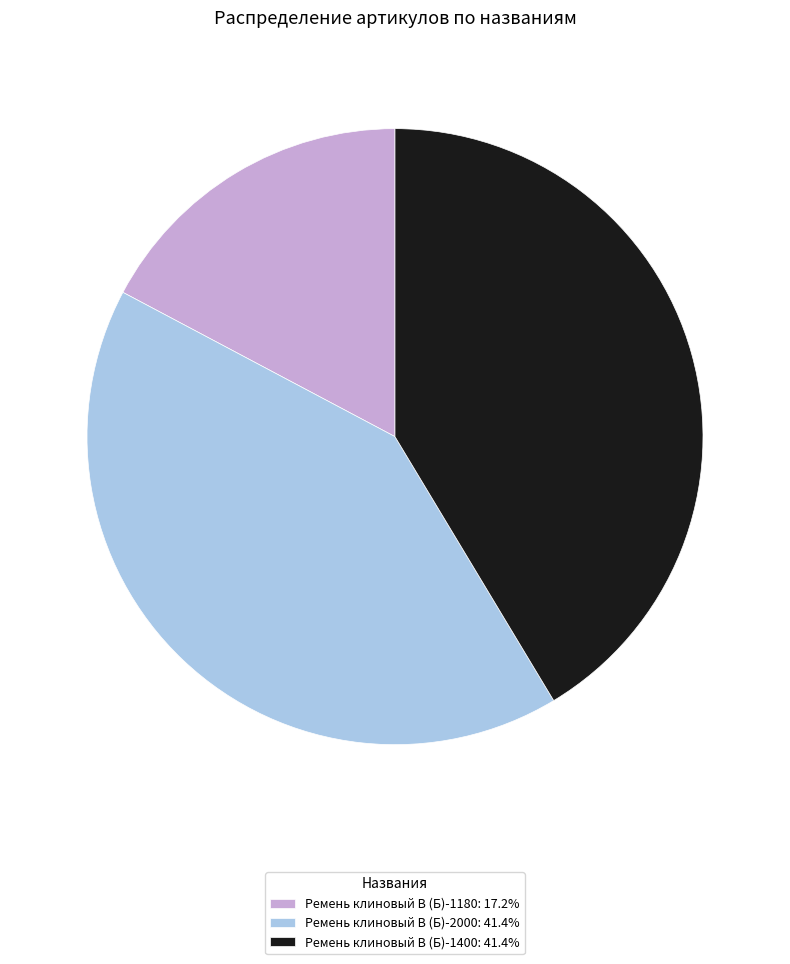

Does Ремень клиновый В (Б)-2000 account for over 50% of the chart?

No